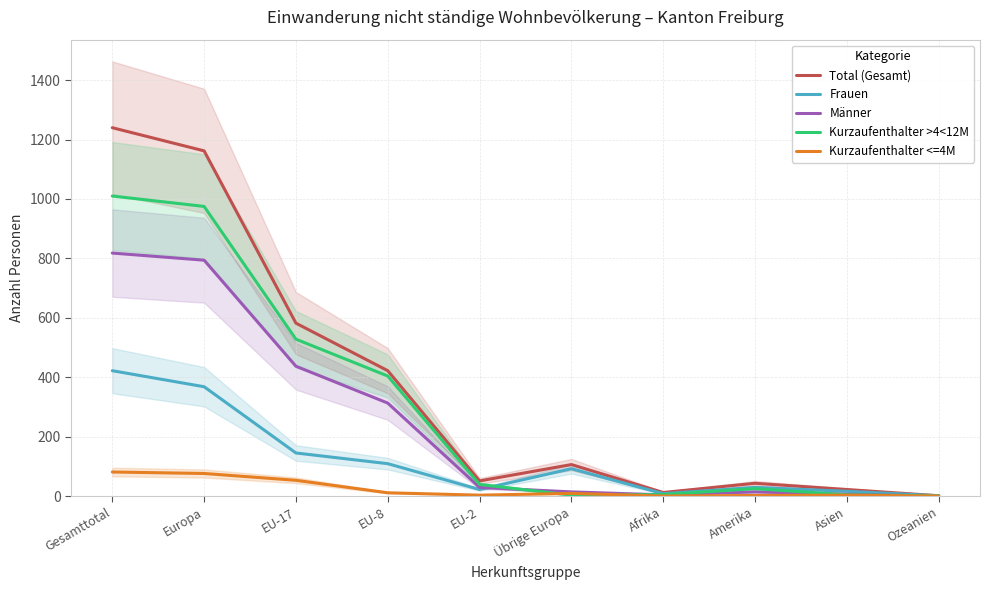

What is the sum of the Kurzaufenthalter >4<12M values at Europa and EU-2?

1014